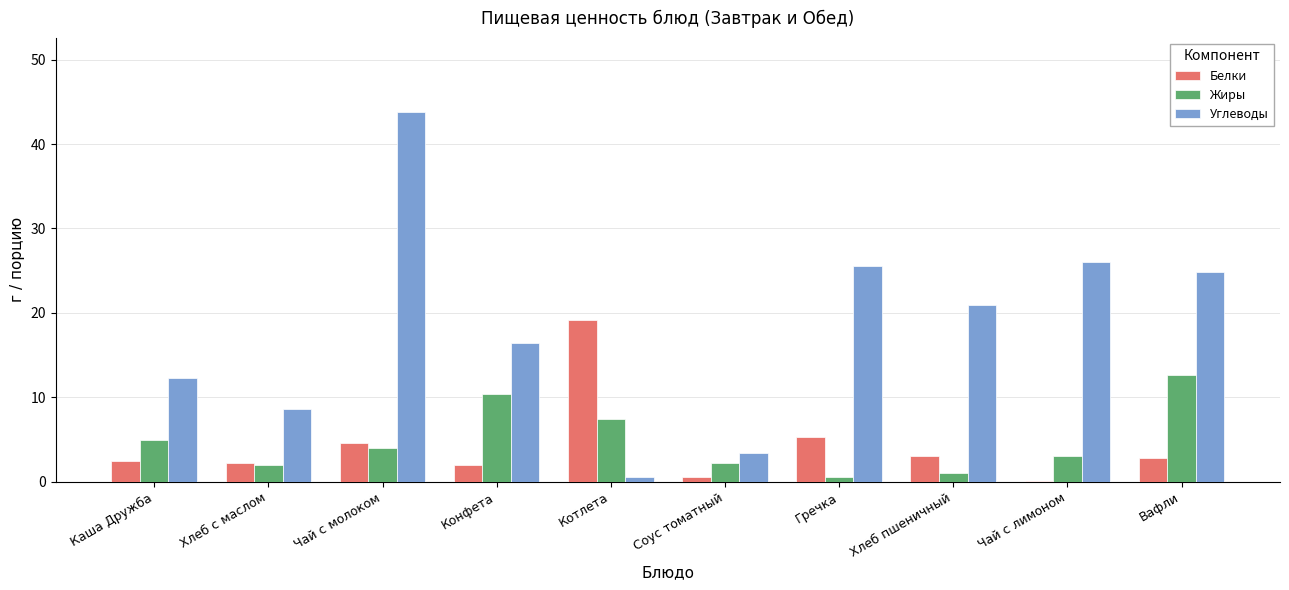

Is it true that Углеводы equals 3.4 at Соус томатный?

True